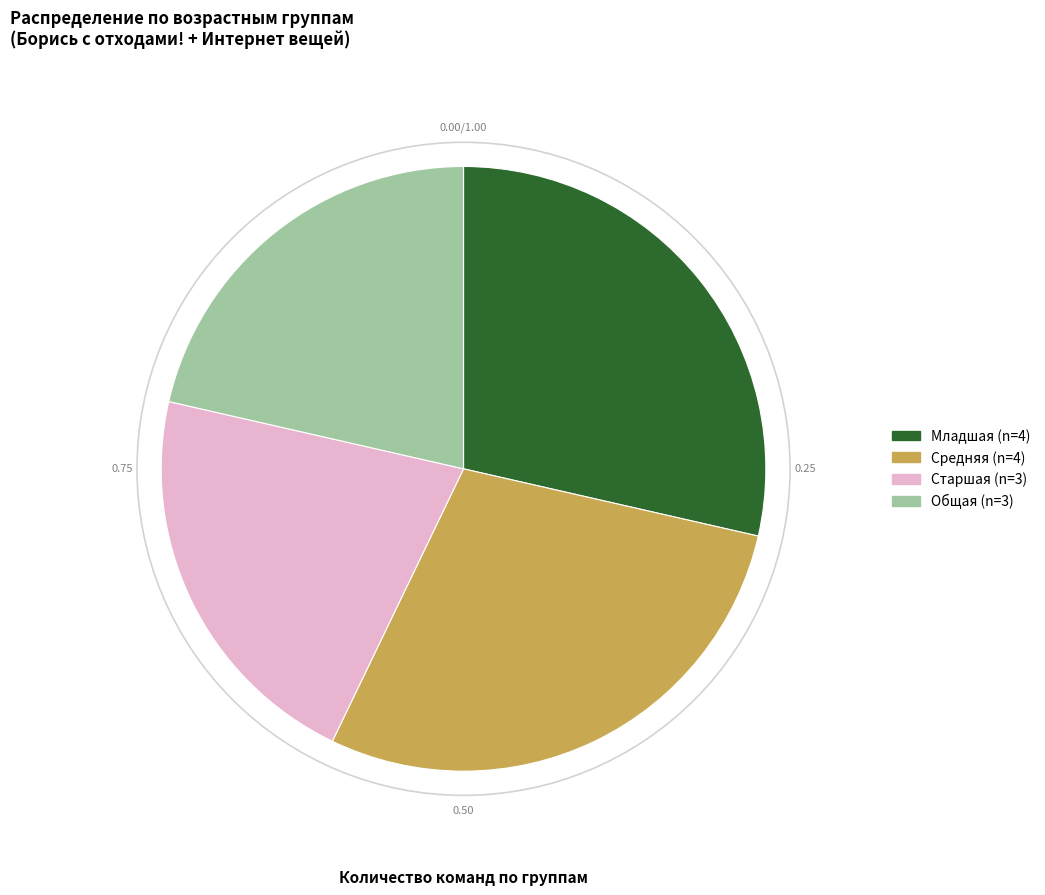

Is it true that Младшая is 29% of the pie?

True